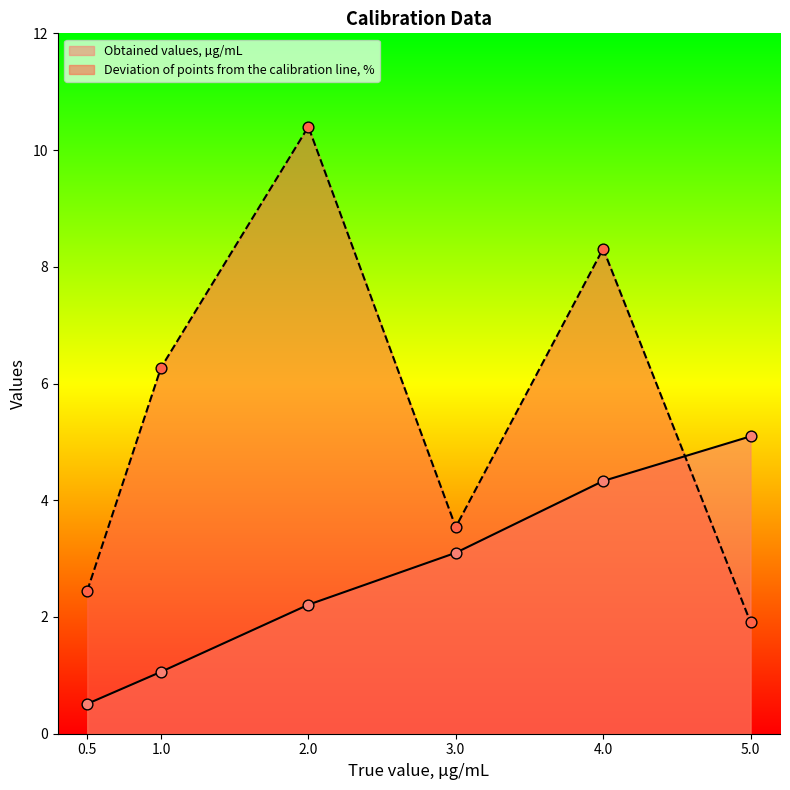

What are all the series names shown in the legend?

Obtained values, µg/mL, Deviation of points from the calibration line, %